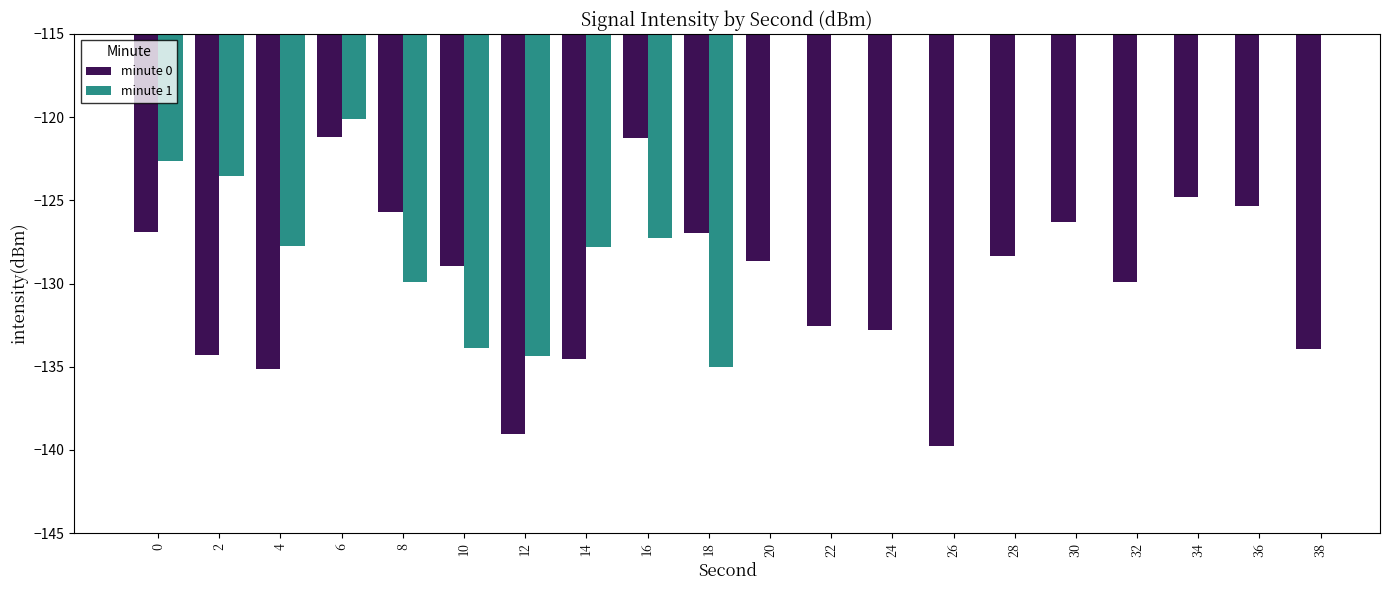

True or false: the data shows -132.5 at 22.

True